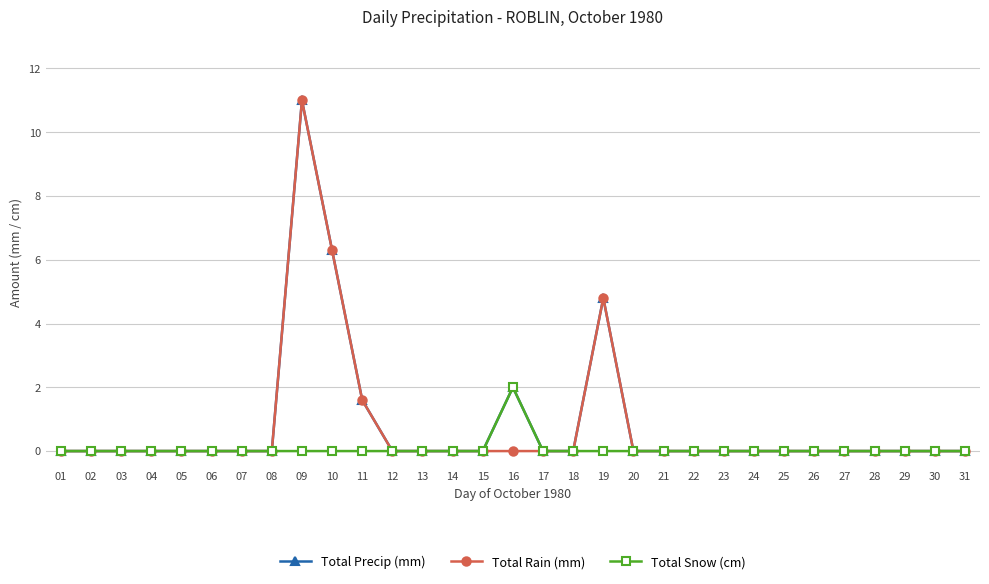

At which label is Total Rain (mm) closest to 5?

19